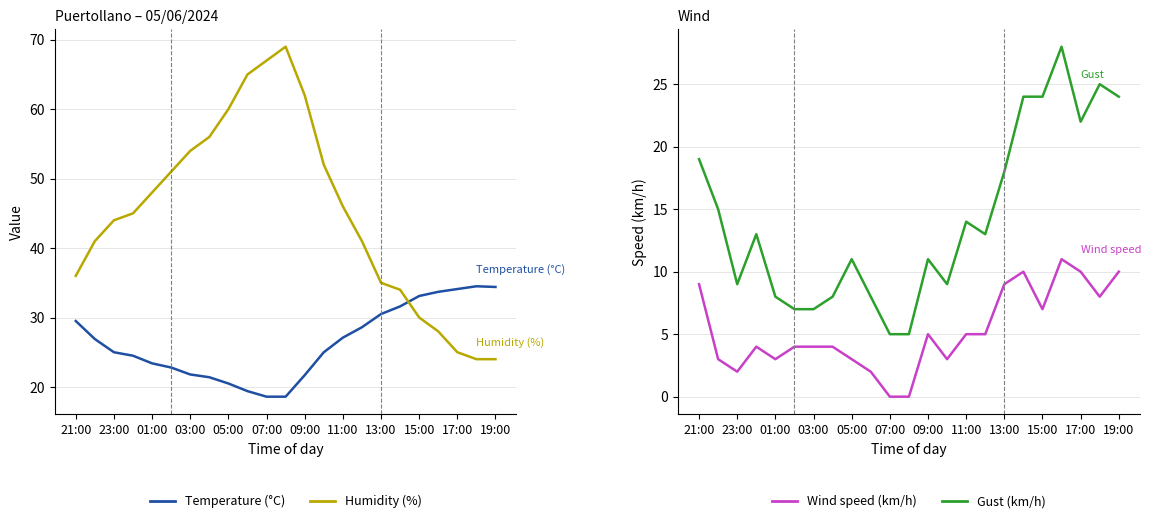

The value of Gust (km/h) at 17 is 24.0. True or false?

True